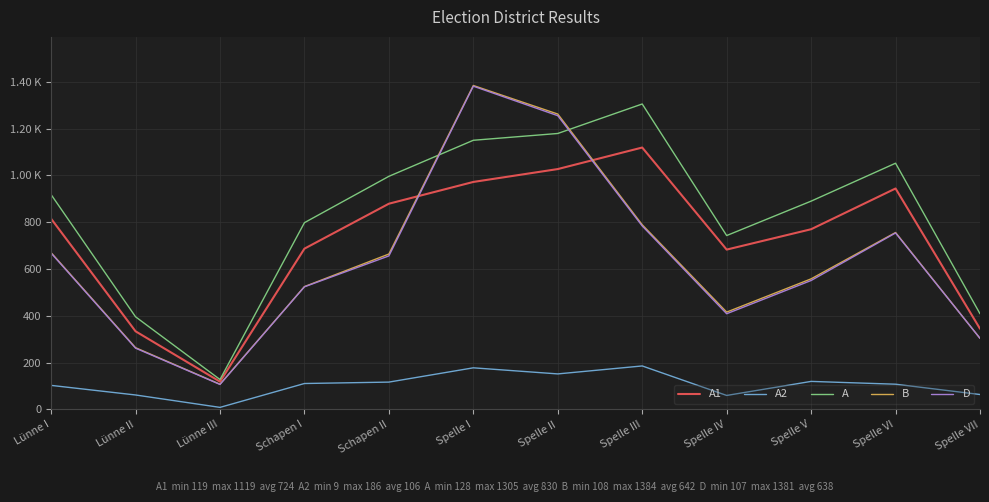

Is this an area chart (filled region under the line)?

No